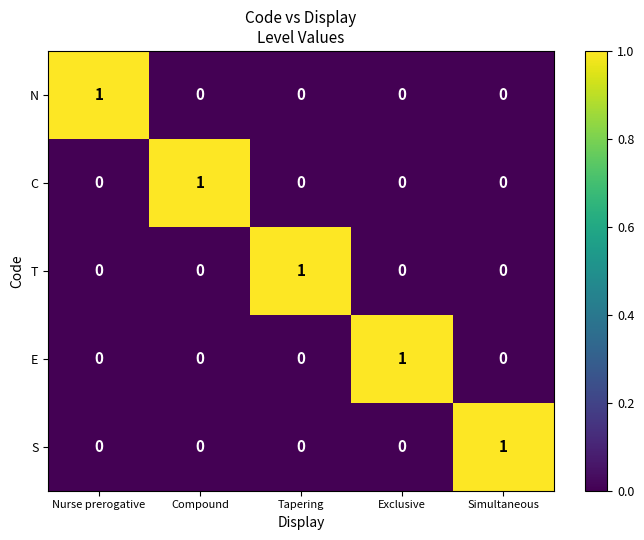

Is it true that C equals 0 at Tapering?

True